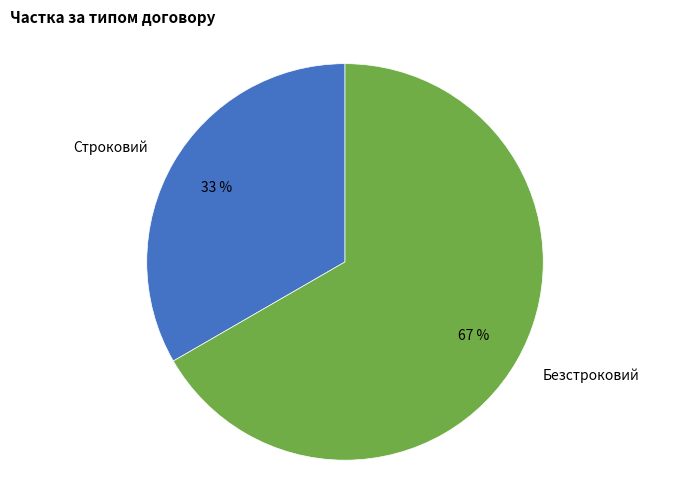

Which has a higher value, Строковий or Безстроковий?

Безстроковий